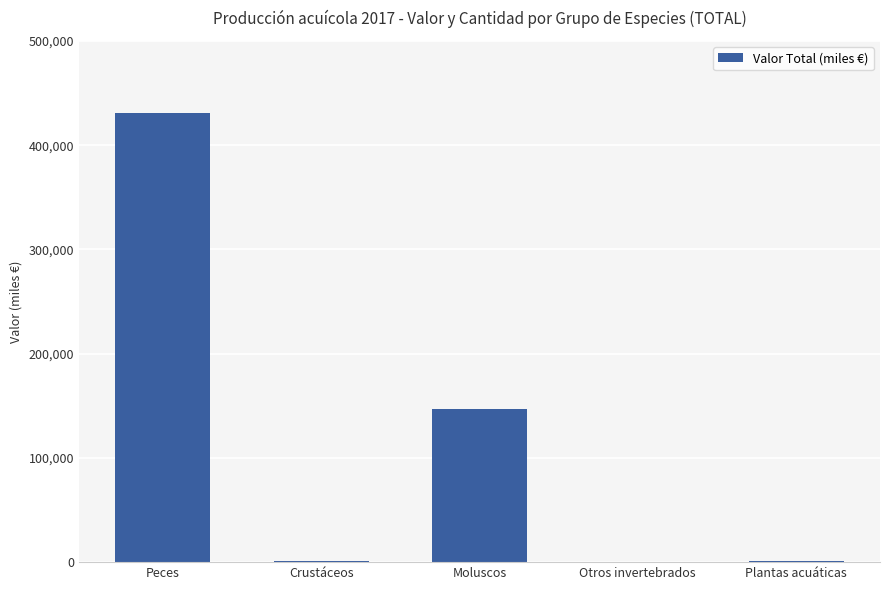

At which label is the value closest to 215579?

Moluscos